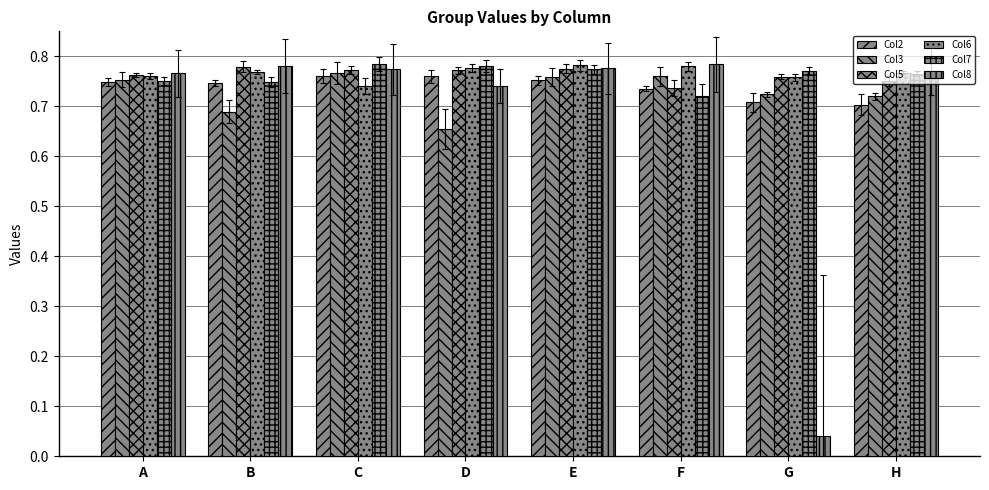

Which has a higher value, H or G?

G